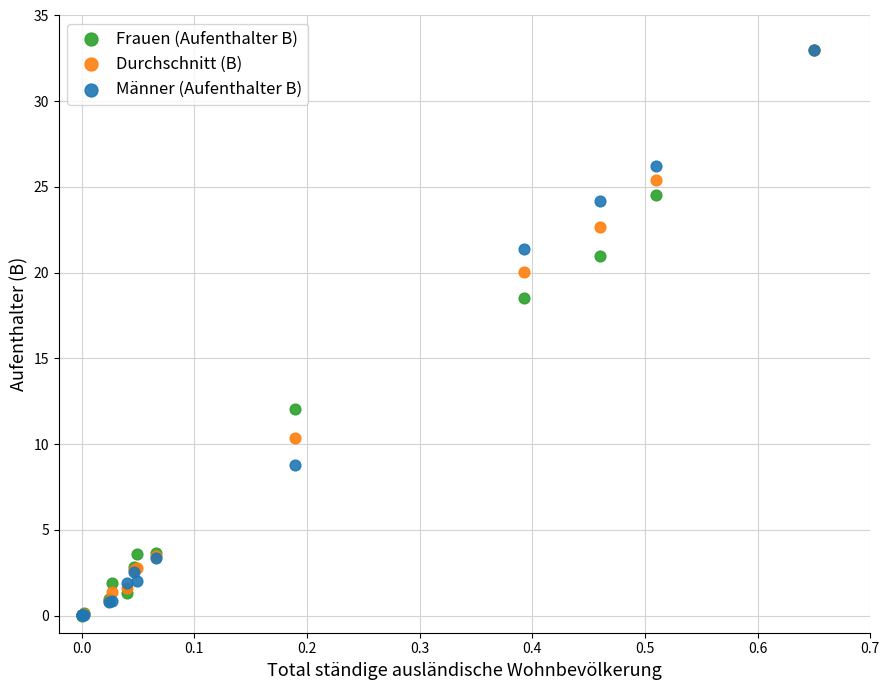

Across all series, what Y value is closest to 16?

18.5